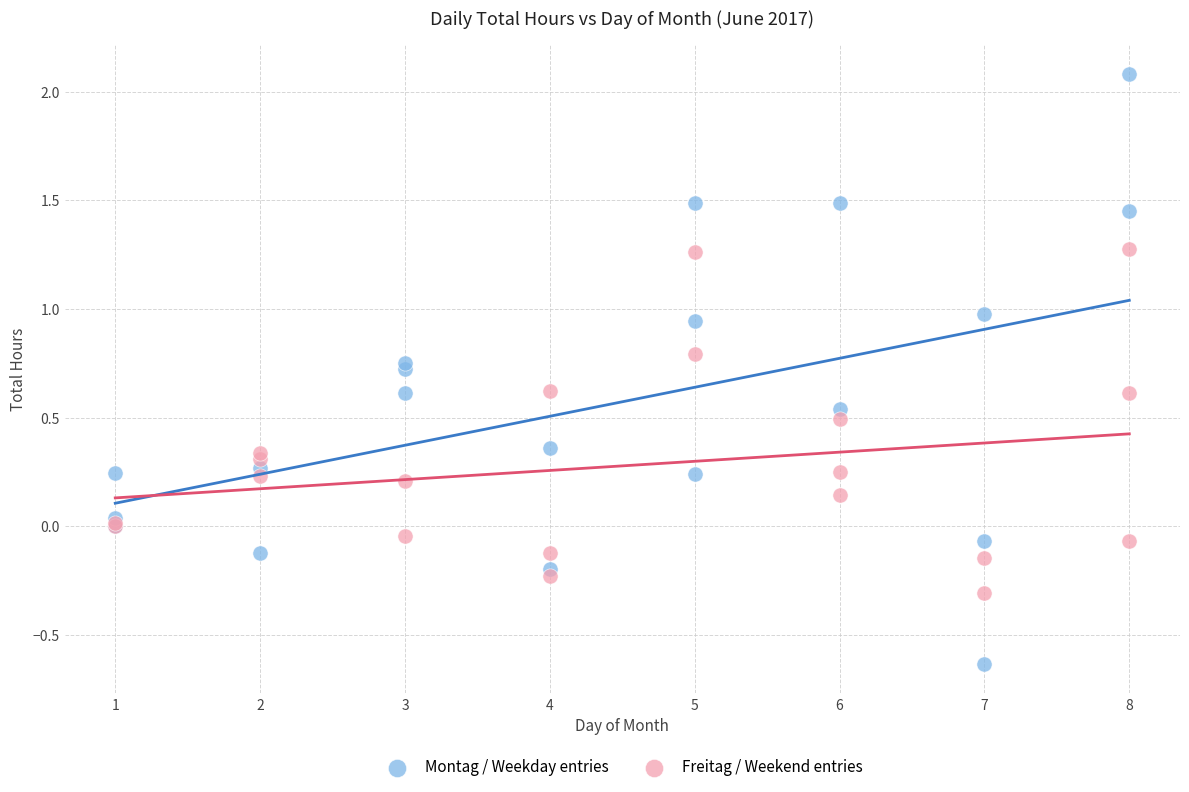

What are all the series names shown in the legend?

Montag / Weekday entries, Freitag / Weekend entries